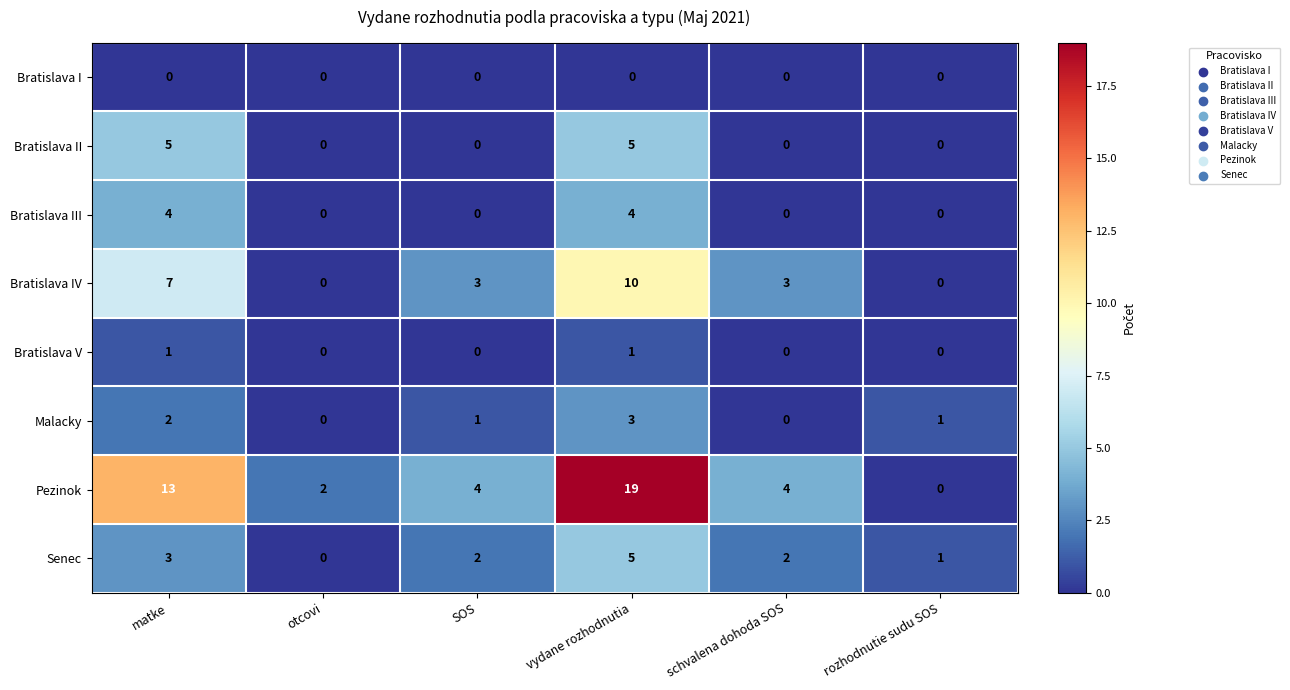

Which series has the largest total across all categories?

Pezinok